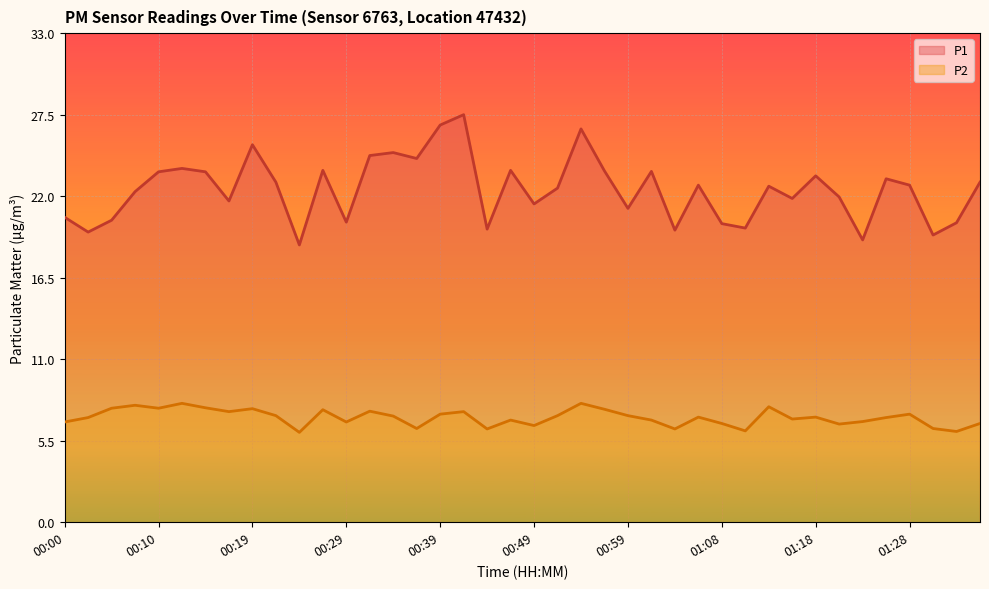

True or false: P1 and P2 intersect in this chart.

False